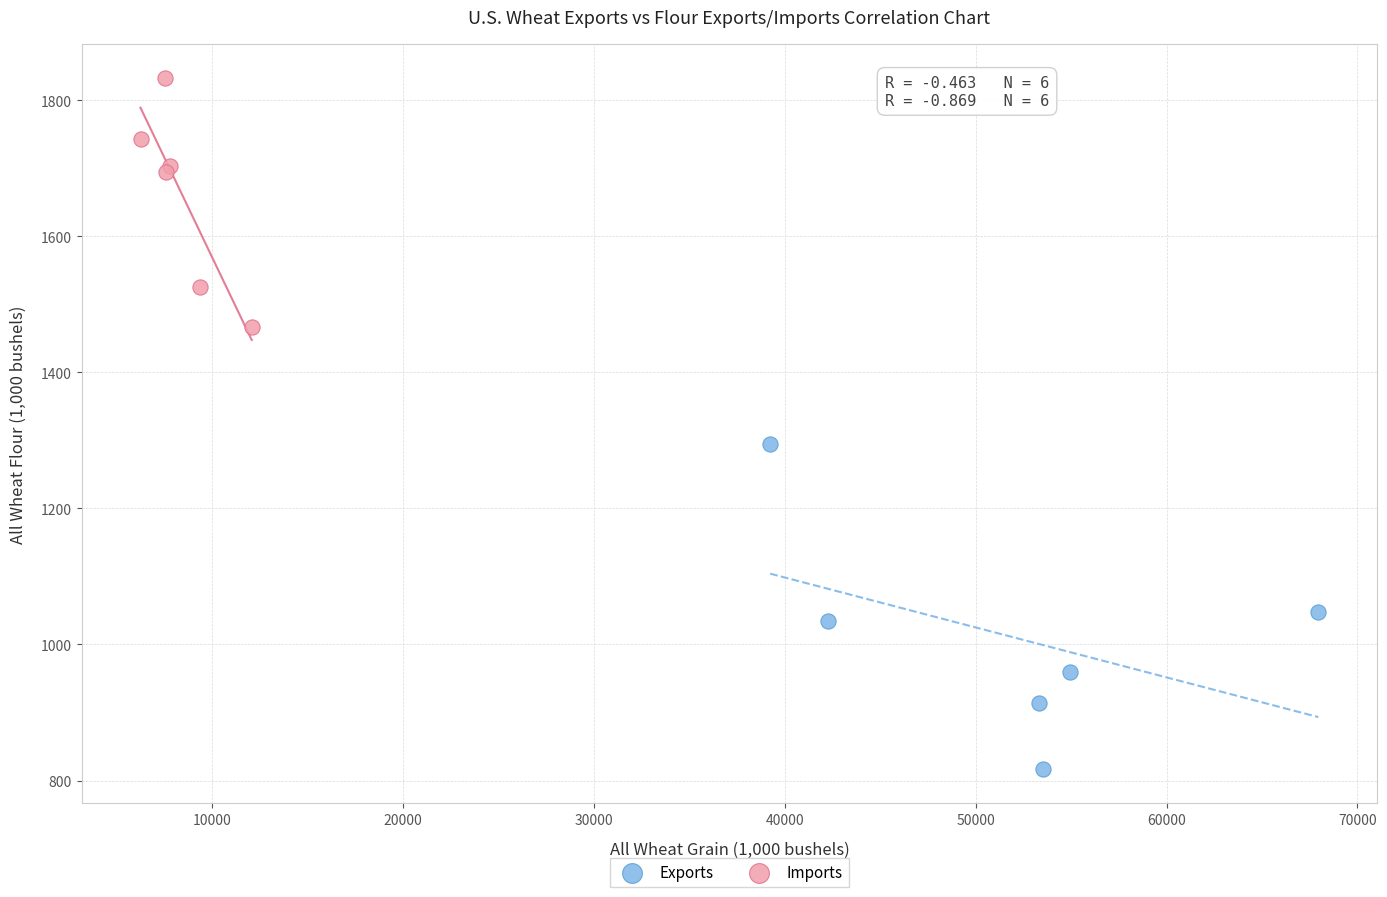

Which series has the largest Y range (max minus min)?

Exports